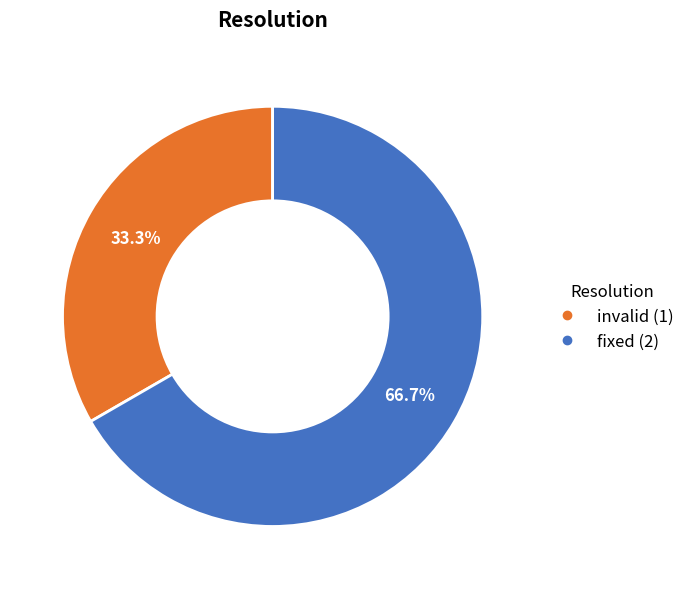

Is it true that invalid is 40% of the pie?

False